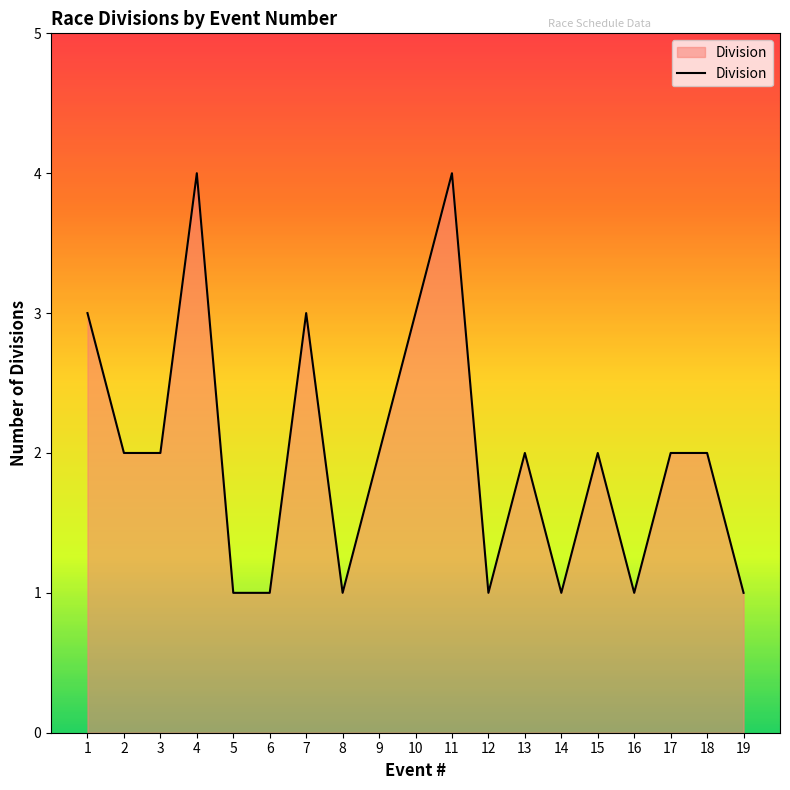

The value at 10 is 3. True or false?

True